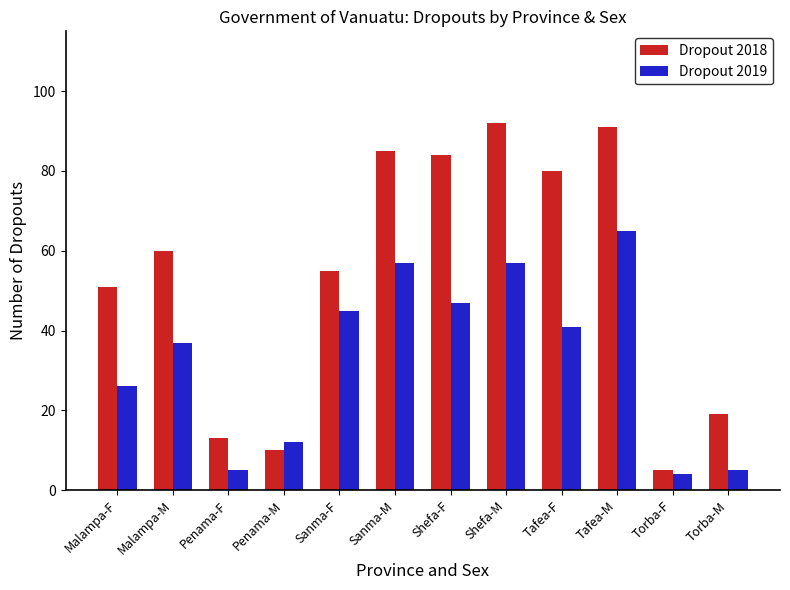

Is it true that Dropout 2019 equals 41 at Tafea-F?

True